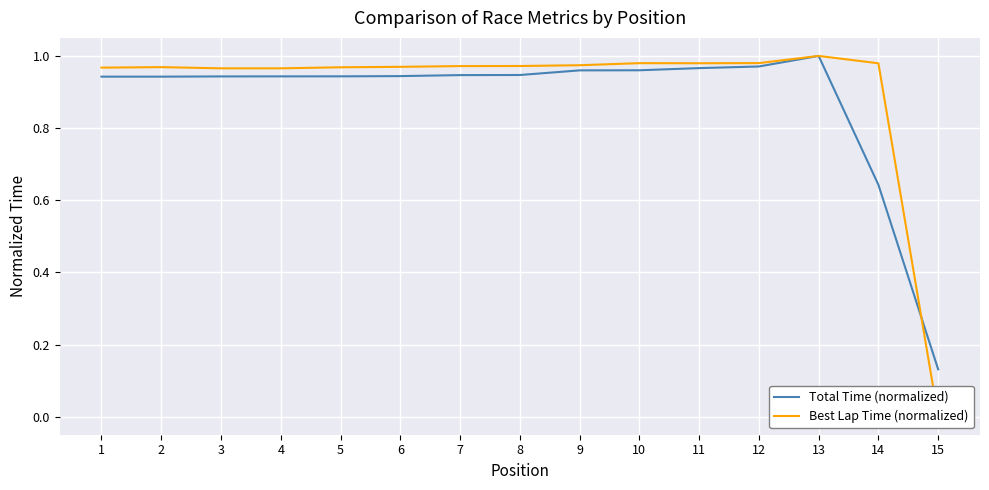

What is the maximum value for Total Time (normalized)?

1.0